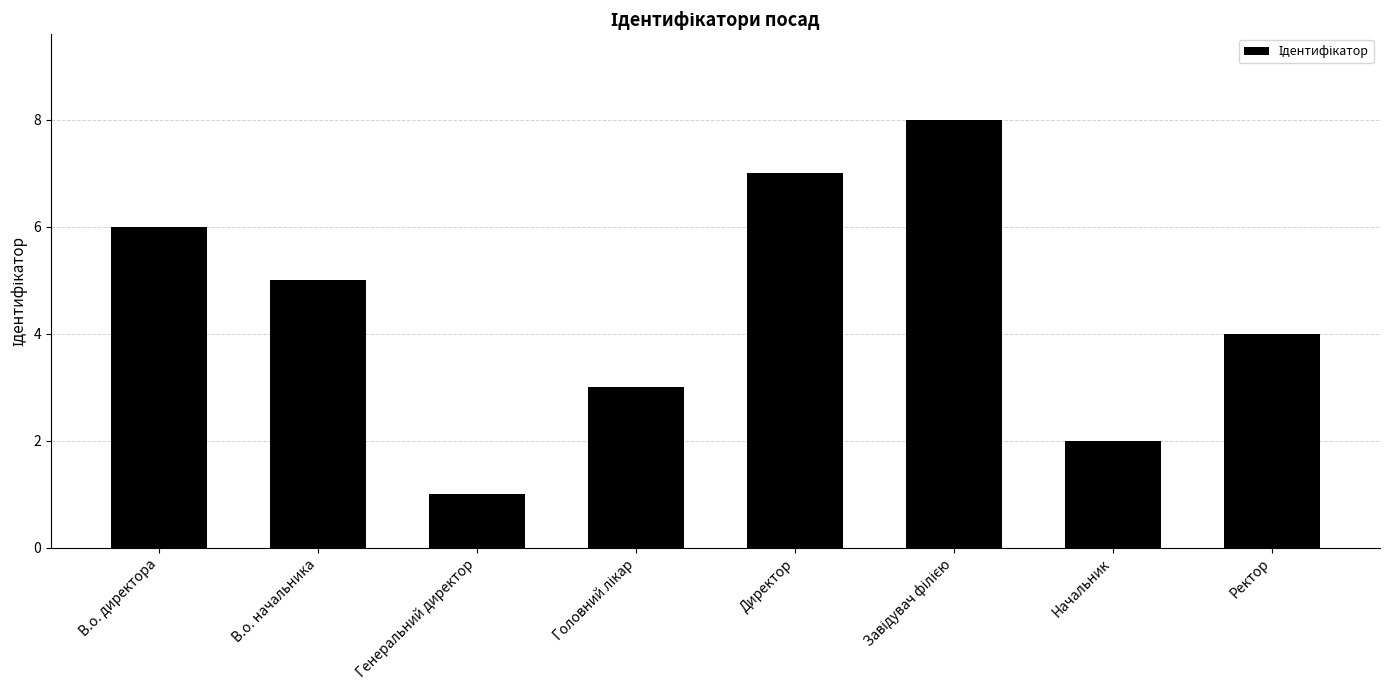

What is the label of the 1st bar from the right?

Ректор